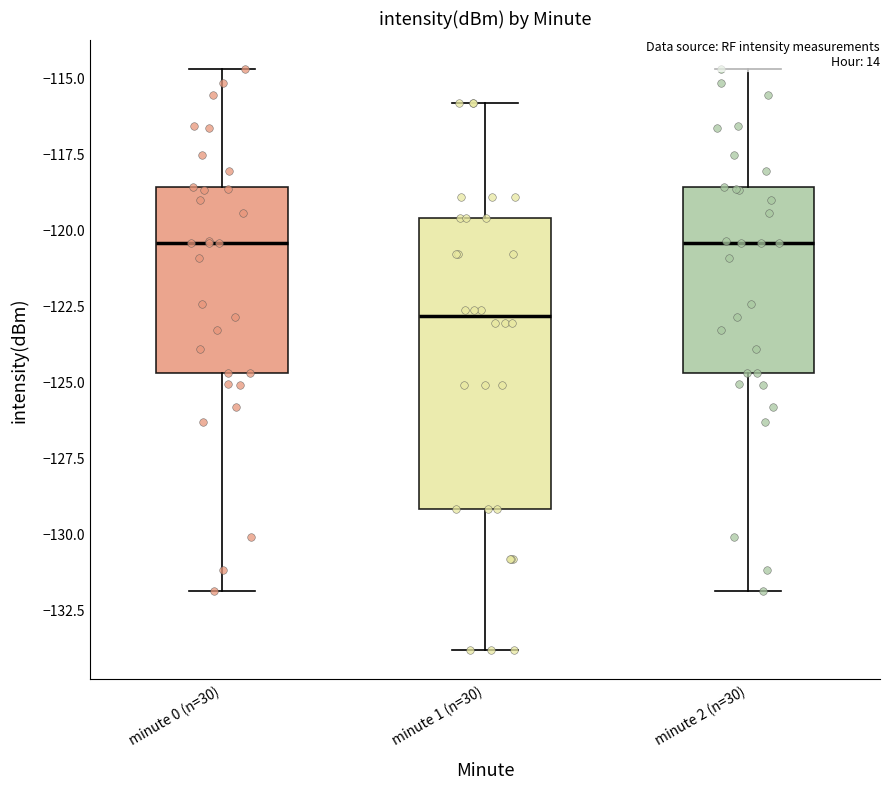

Comparing the boxes themselves (not the whiskers), which one is the tallest?

minute 1 (n=30)